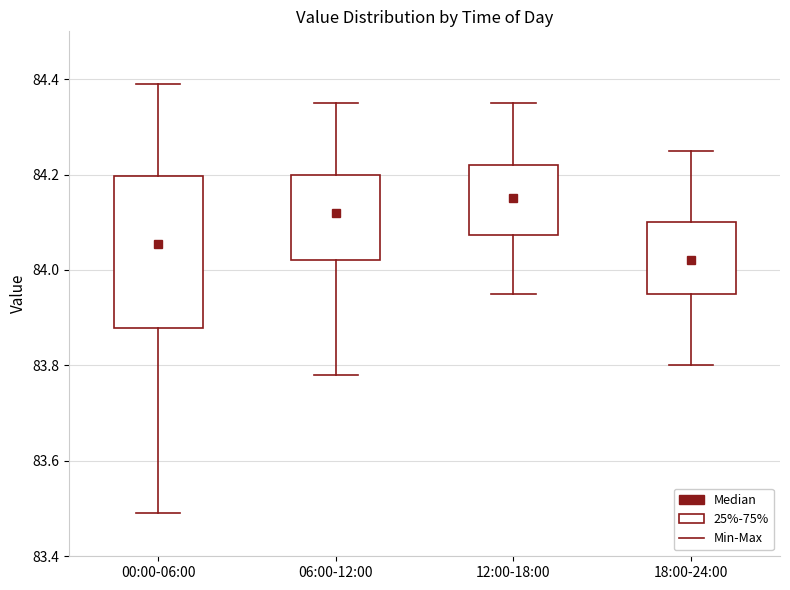

Where does the median line of the box for 06:00-12:00 sit on the y-axis? The values are not printed on the chart, so give them approximately, as read against the axis.

84.12